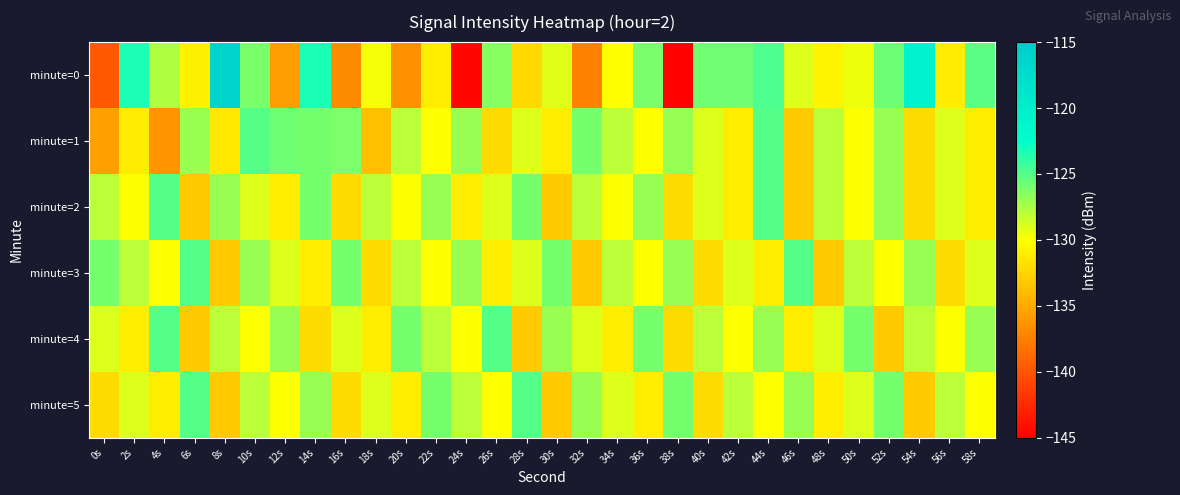

At which category is the sum across all series the highest?

44s